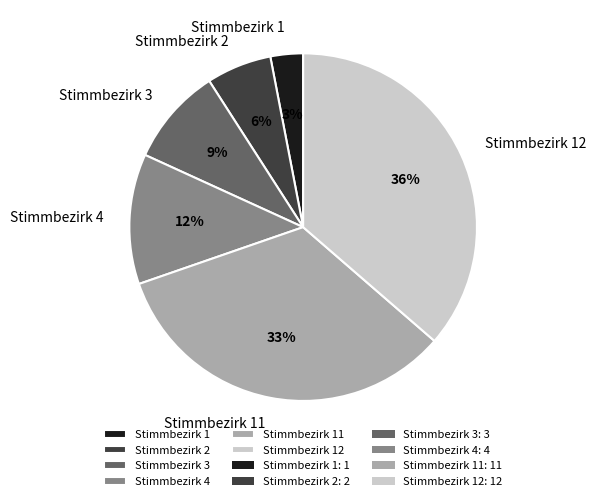

Is there a majority slice in this chart?

No